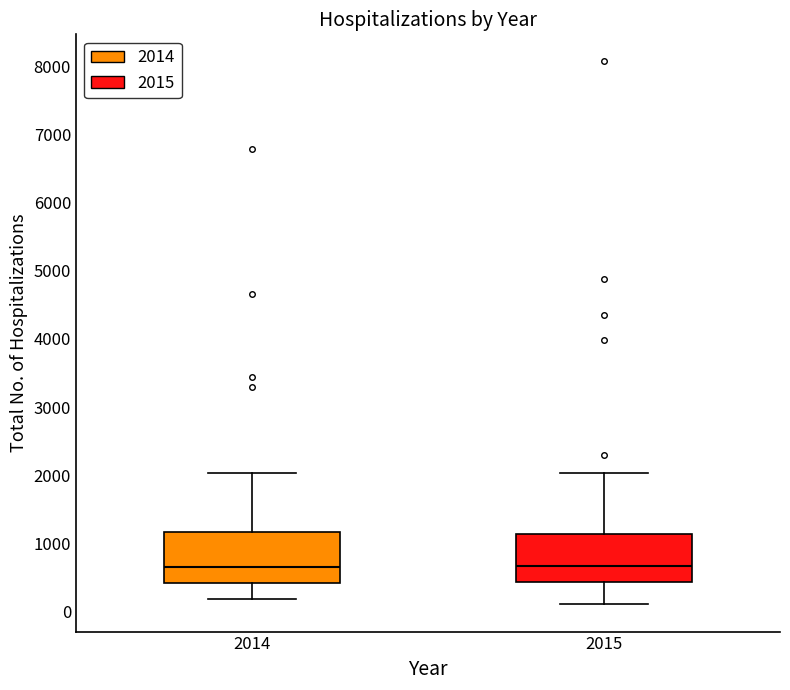

Reading left to right, transcribe this box plot: for each box, give where its median line is, the range the box spans, and where its two whiskers end, as read against the y-axis. The values are not printed on the chart, so give them approximately, as read against the axis.

2014: median 700, box 400 to 1200, whiskers 200 to 2000
2015: median 700, box 400 to 1100, whiskers 100 to 2000